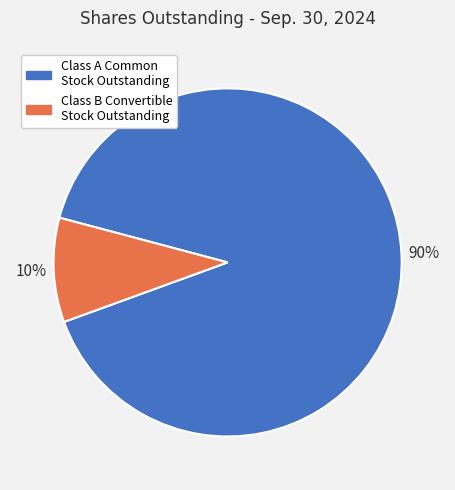

How many segments does this pie chart have?

2